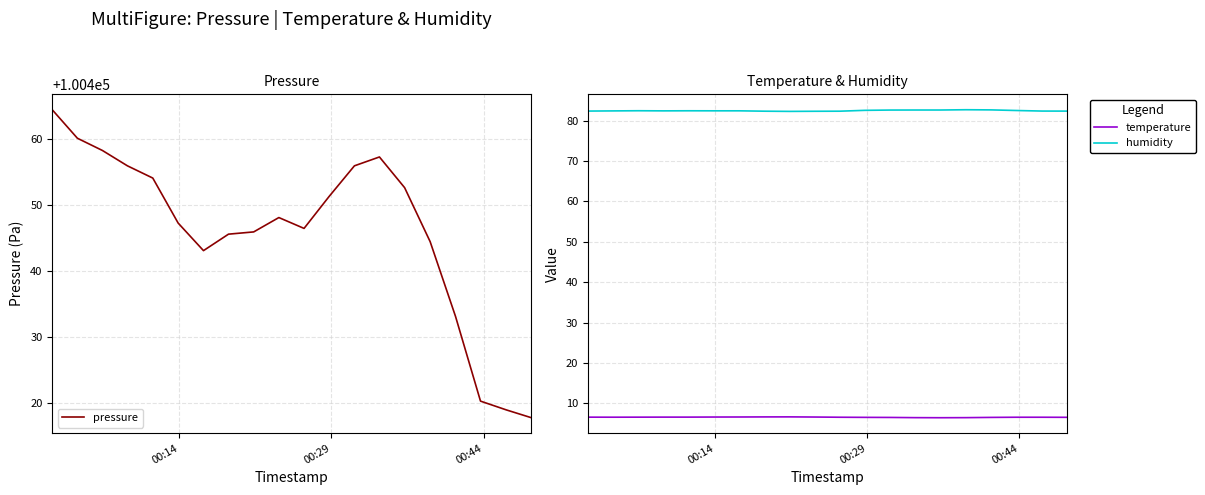

Reading left to right, extract all data points from this chart.

pressure: 100464.4	100460.1	100458.2	100455.9	100454.0	100447.2	100443.1	100445.6	100445.9	100448.1	100446.4	100451.2	100455.9	100457.2	100452.6	100444.4	100433.1	100420.3	100419.0	100417.8
temperature: 6.6	6.6	6.6	6.6	6.6	6.7	6.7	6.7	6.7	6.7	6.6	6.6	6.5	6.5	6.5	6.5	6.6	6.6	6.6	6.6
humidity: 82.3	82.4	82.4	82.4	82.4	82.4	82.4	82.3	82.3	82.3	82.3	82.5	82.6	82.6	82.6	82.7	82.6	82.5	82.3	82.3